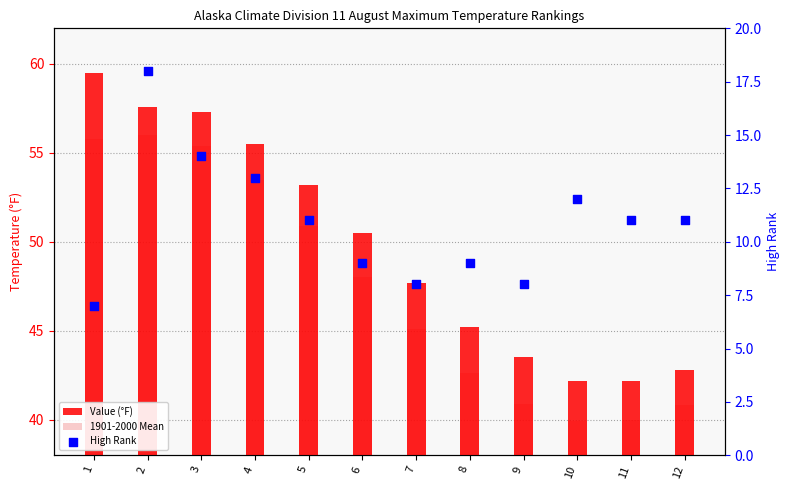

Which series contains the highest Y value?

Value (°F)